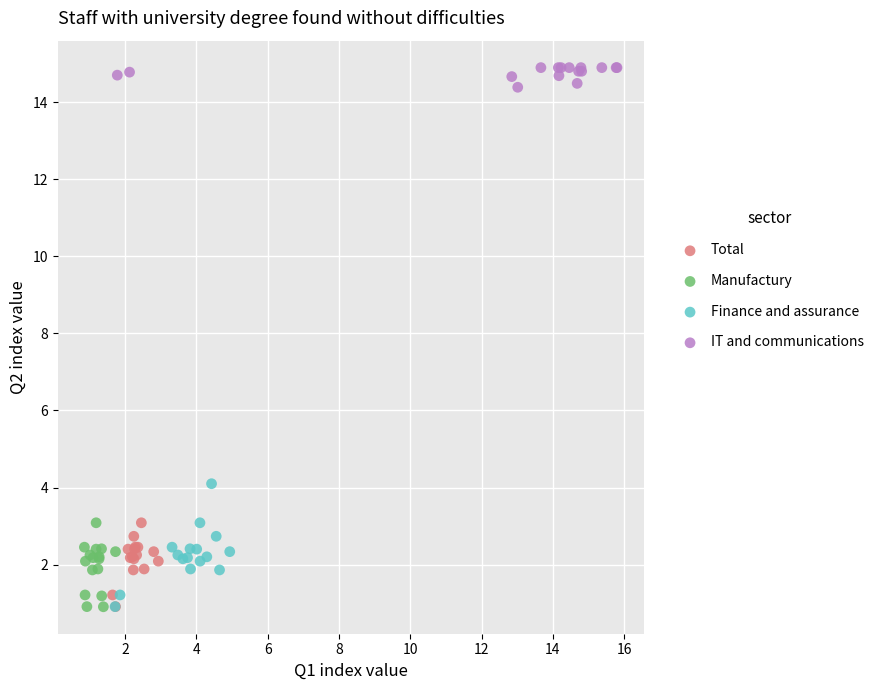

Which series contains the highest Y value?

IT and communications